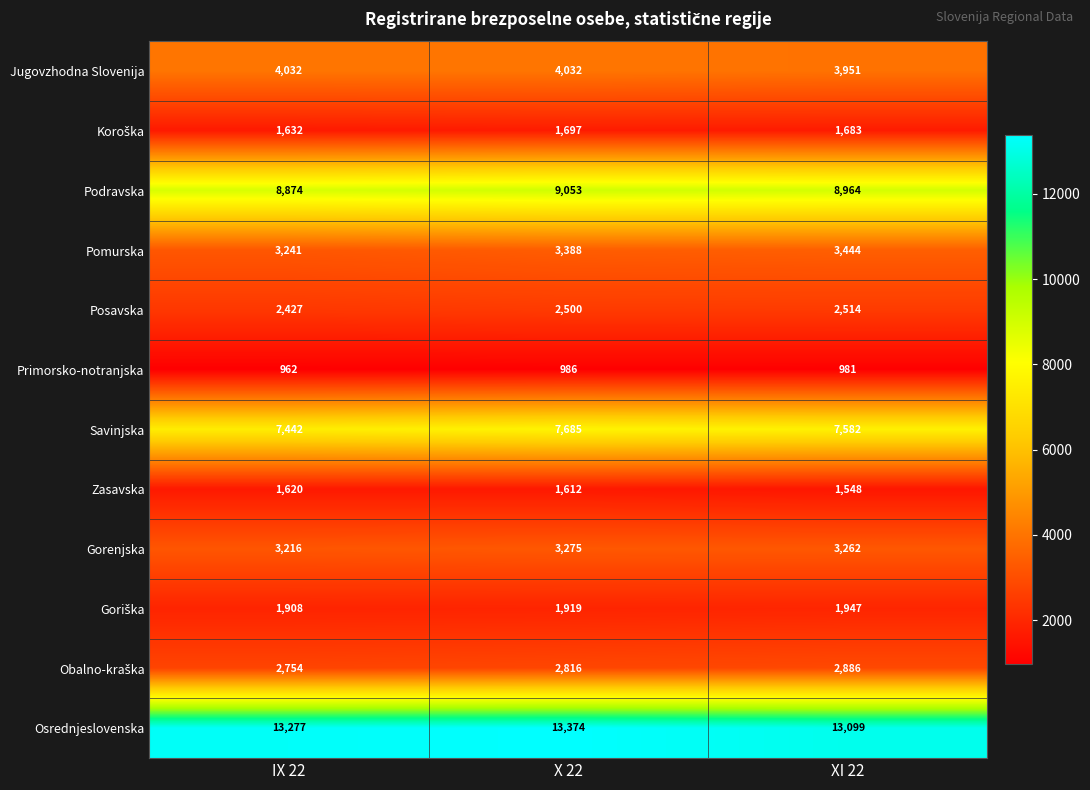

What is the difference between the Osrednjeslovenska values at IX 22 and XI 22?

178